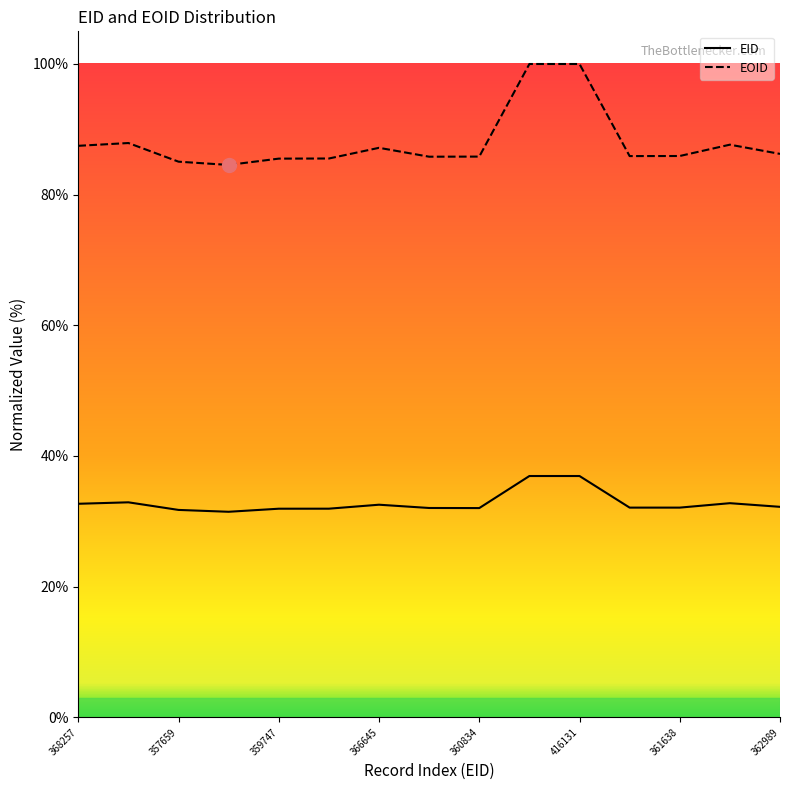

Count the number of data series in this chart.

2